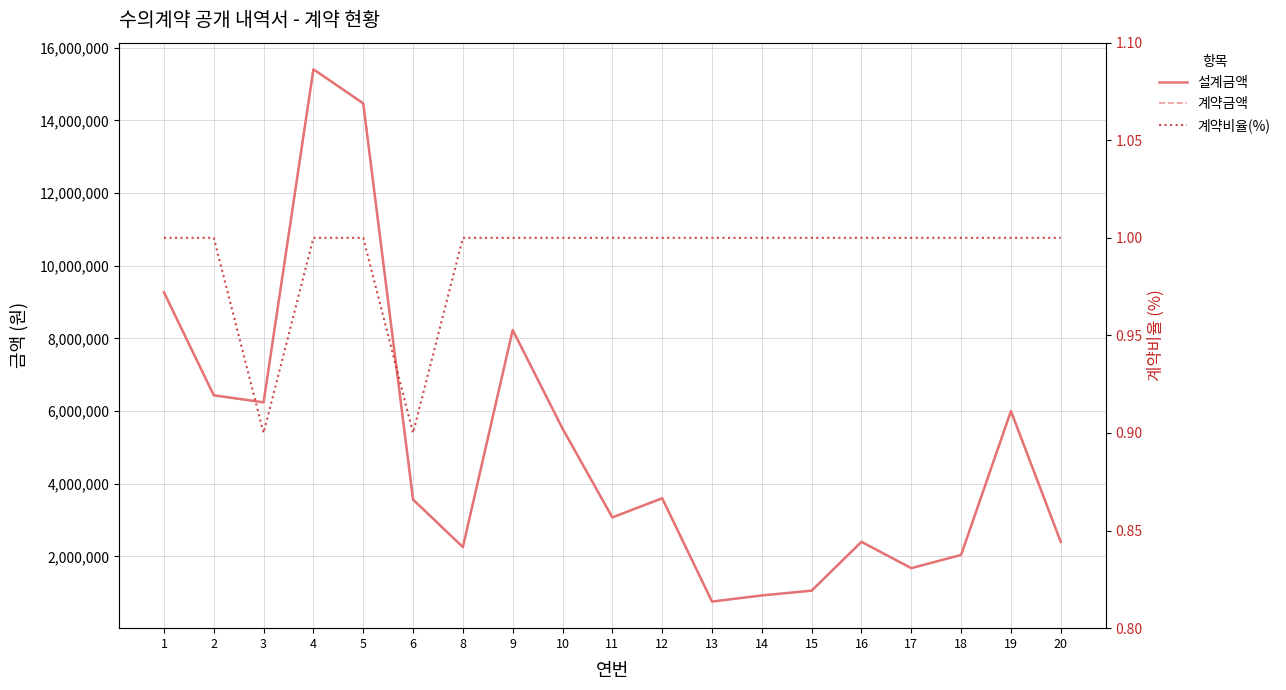

What is the minimum value shown in the chart?

0.9